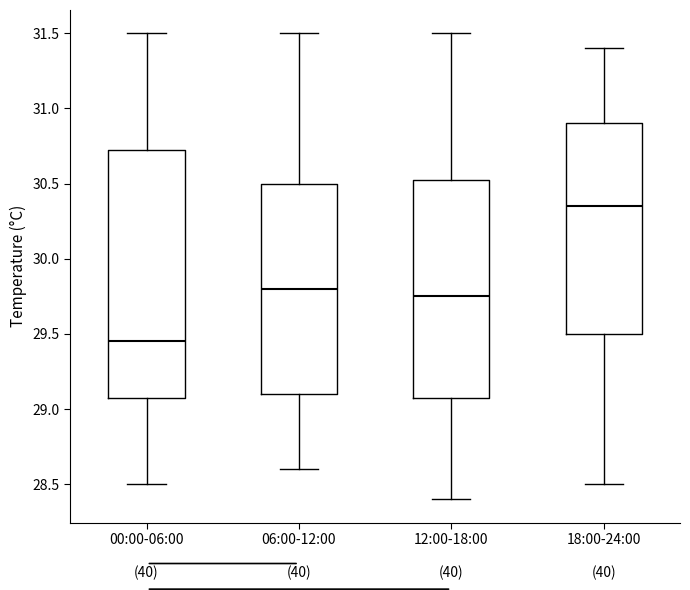

Comparing the boxes themselves (not the whiskers), which one is the tallest?

00:00-06:00 (40)